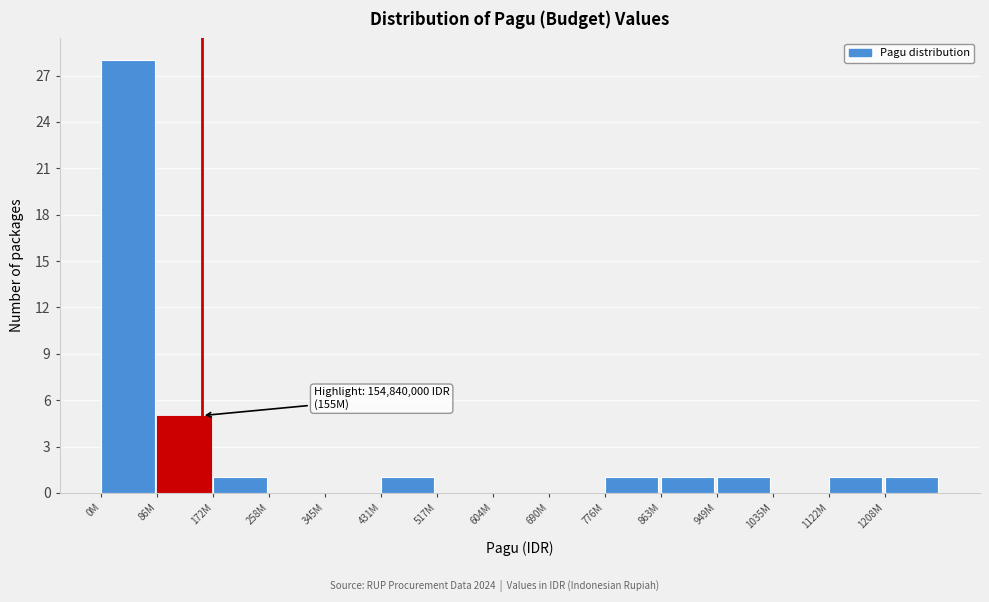

Reading right to left, transcribe all the data shown in this chart.

1208M=1	1122M=1	1035M=0	949M=1	863M=1	776M=1	690M=0	604M=0	517M=0	431M=1	345M=0	258M=0	172M=1	86M=5	0M=28